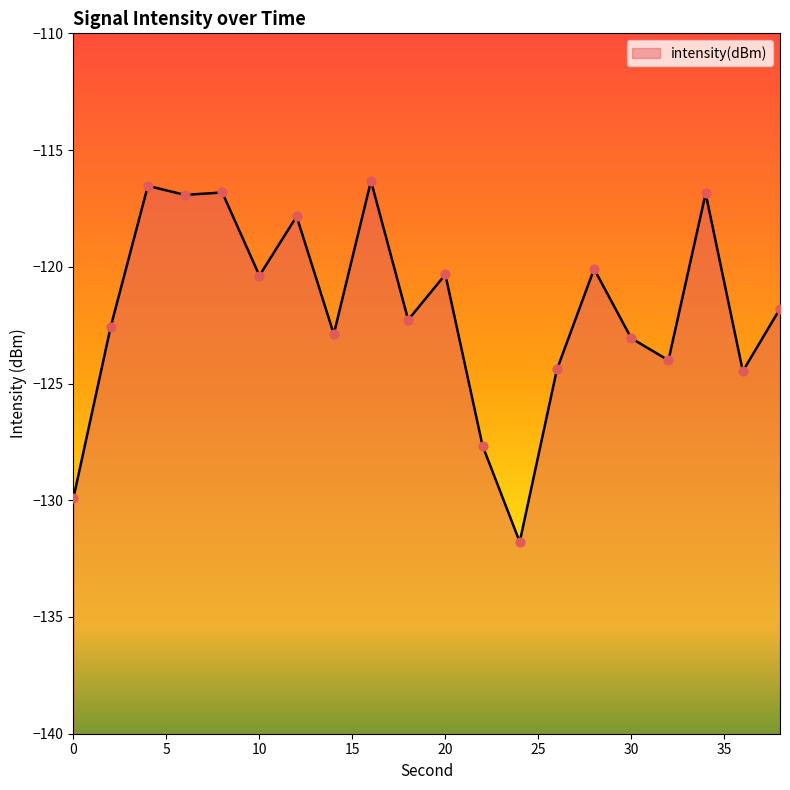

What is the change in value from 4 to 28?

-3.6